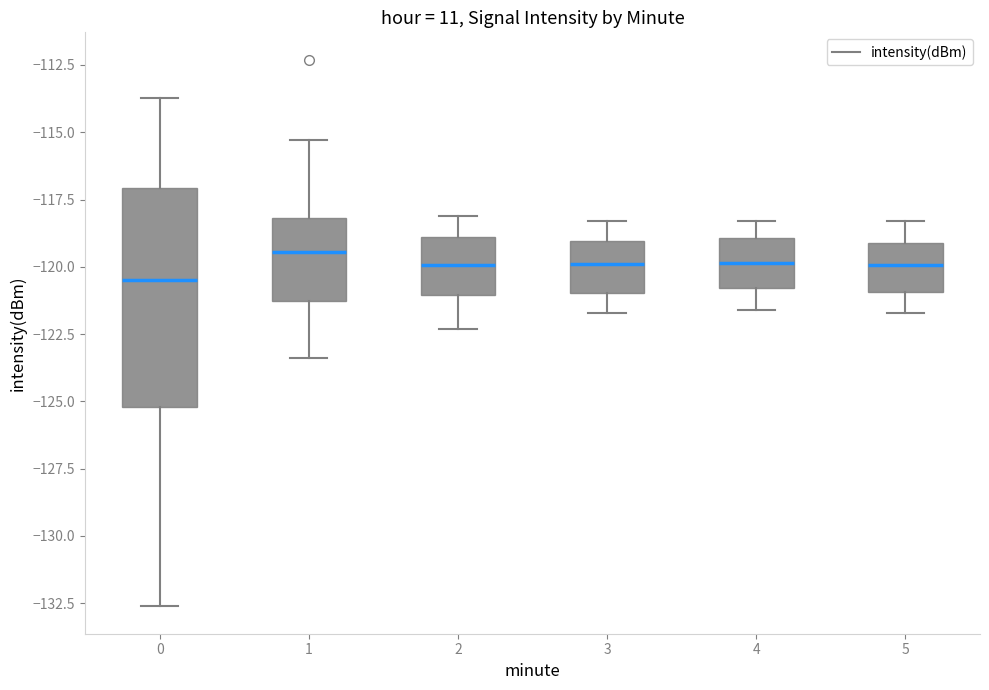

Where is the upper edge of the box at x = 5 on the y-axis? The values are not printed on the chart, so give them approximately, as read against the axis.

-119.0